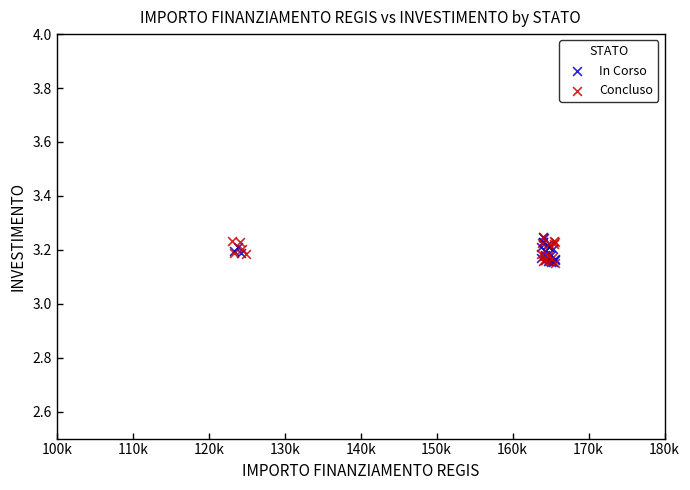

What are all the series names shown in the legend?

In Corso, Concluso